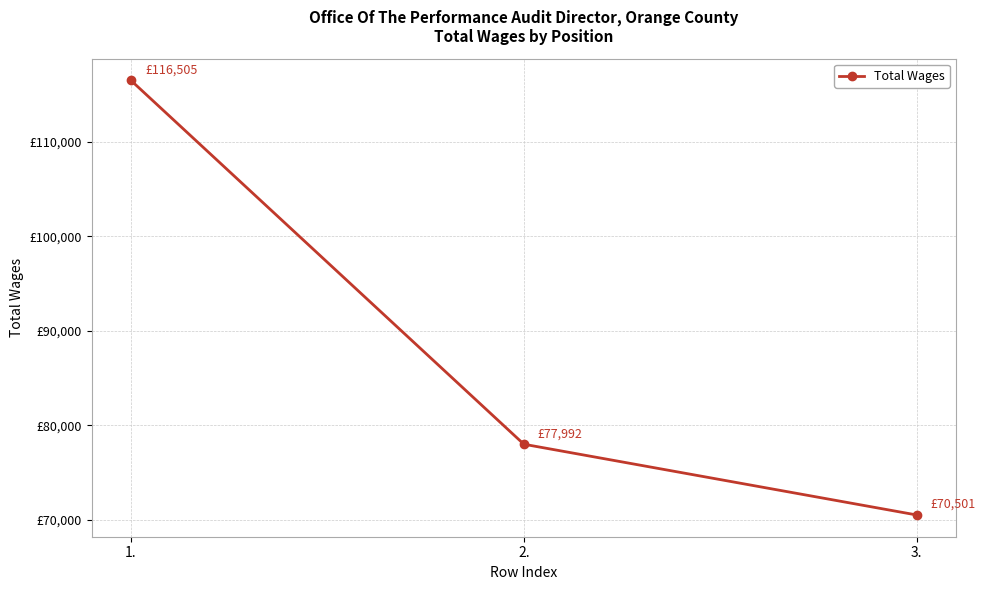

Which label corresponds to the largest value in the chart?

1.